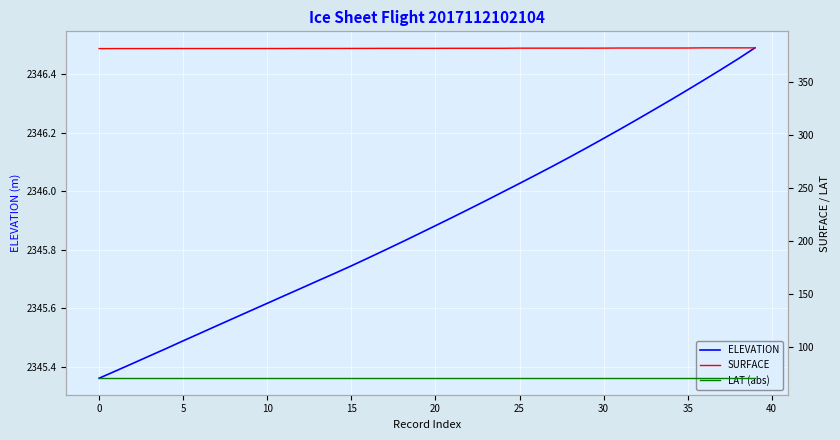

Is the value of LAT (abs) at 26 greater than the value of ELEVATION at 0?

No